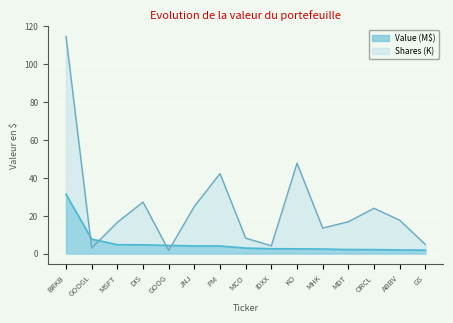

The Shares series shows 3.9 at GOOGL. True or false?

False